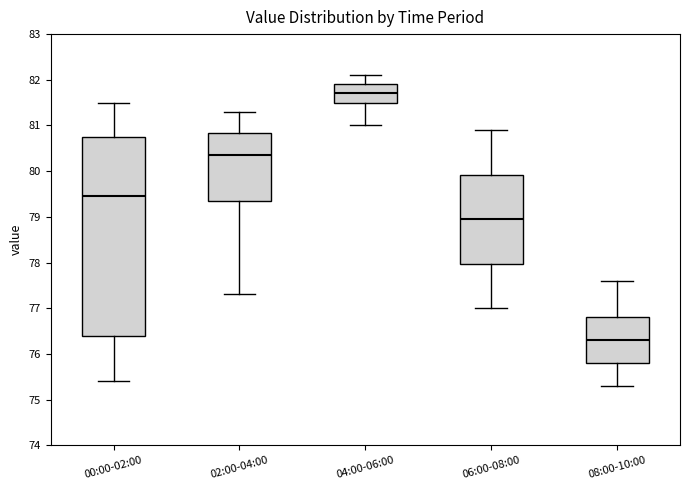

Where does the median line of the box for 08:00-10:00 sit on the y-axis? The values are not printed on the chart, so give them approximately, as read against the axis.

76.3